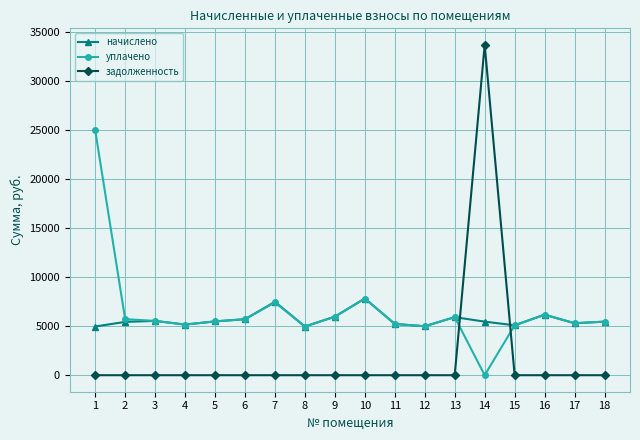

What is the difference between the maximum and minimum values in the уплачено series?

24999.9